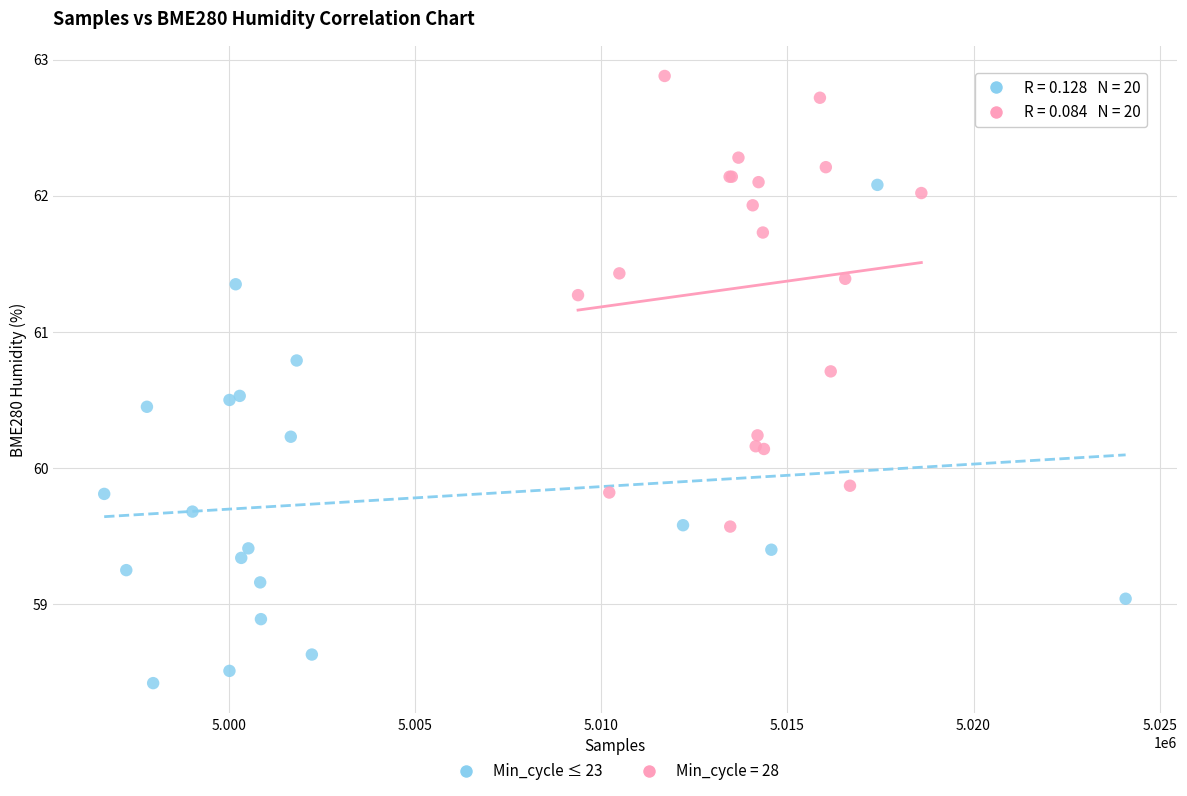

Which series contains the lowest Y value?

Min_cycle ≤ 23